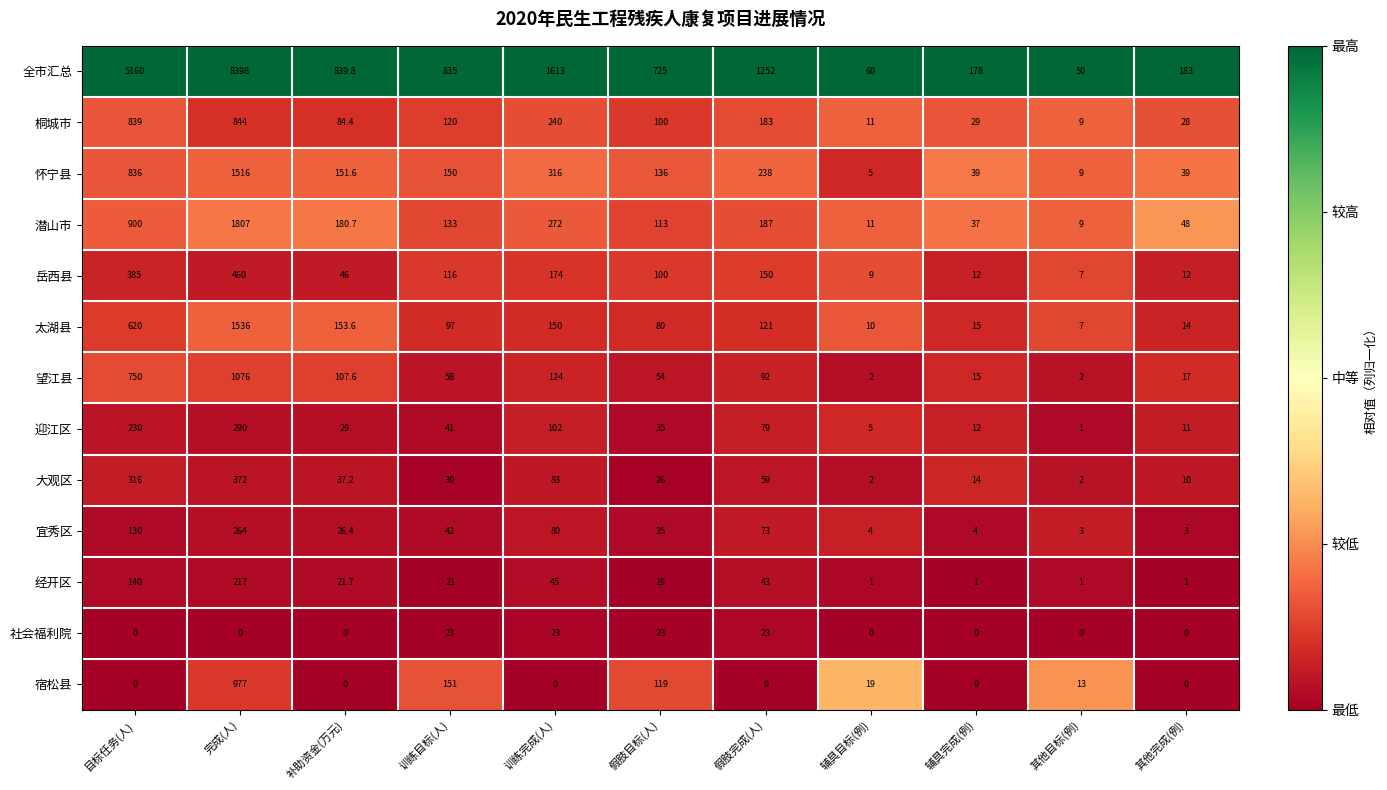

Which series has the largest total across all categories?

全市汇总